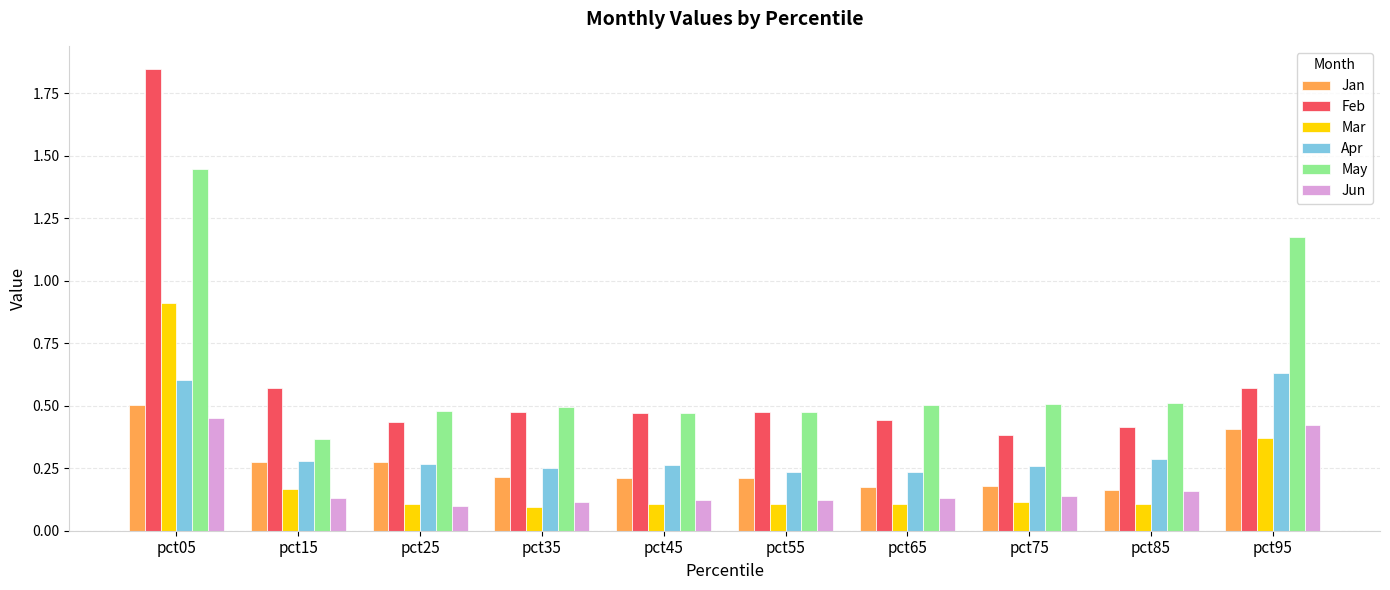

Which series has the largest total across all categories?

May